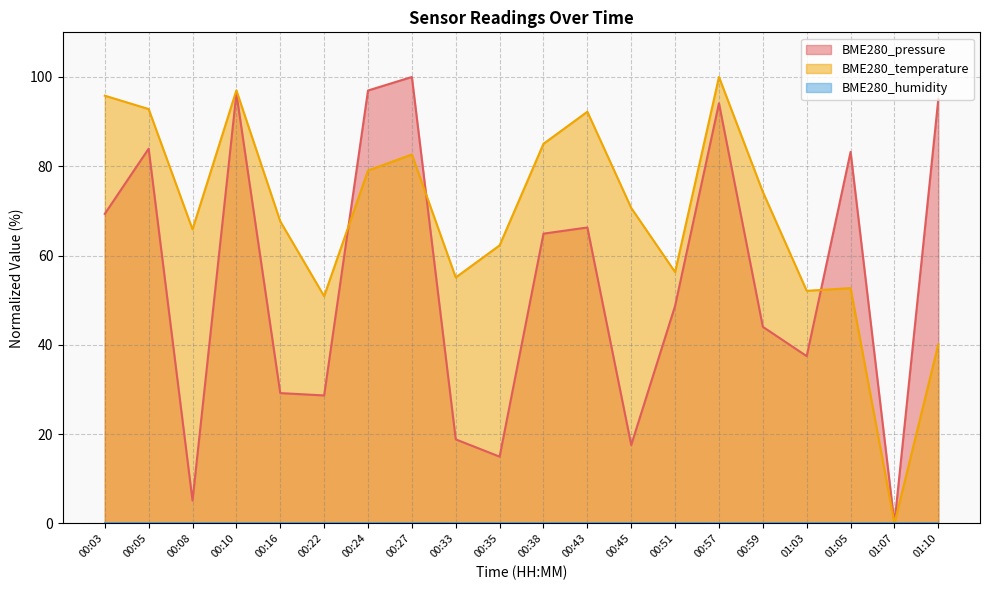

Between which two adjacent categories do BME280_temperature and BME280_pressure first intersect?

00:22 and 00:24